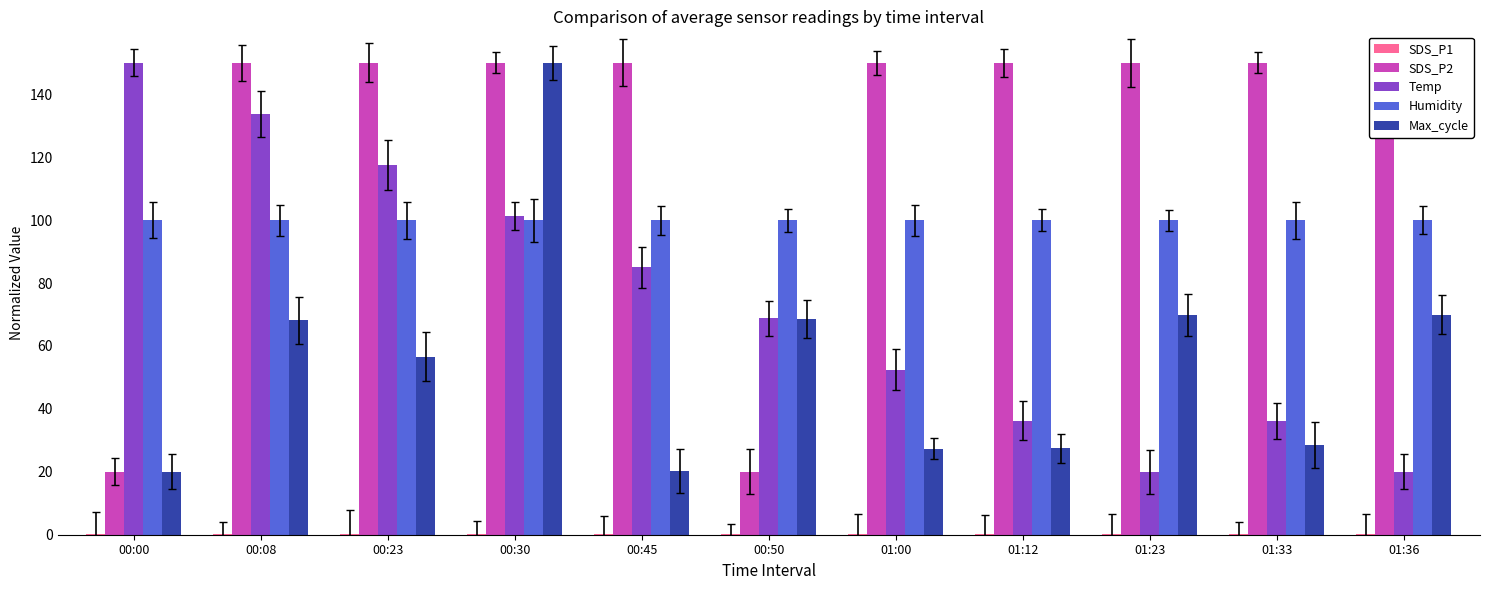

Does the chart contain stacked bars?

No